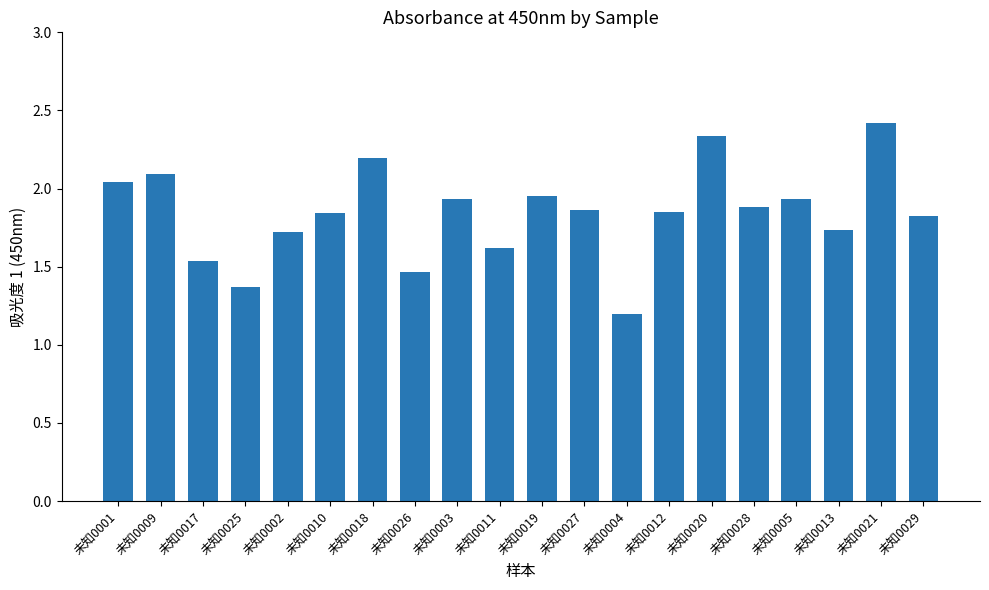

What position from the left is 未知0027?

12